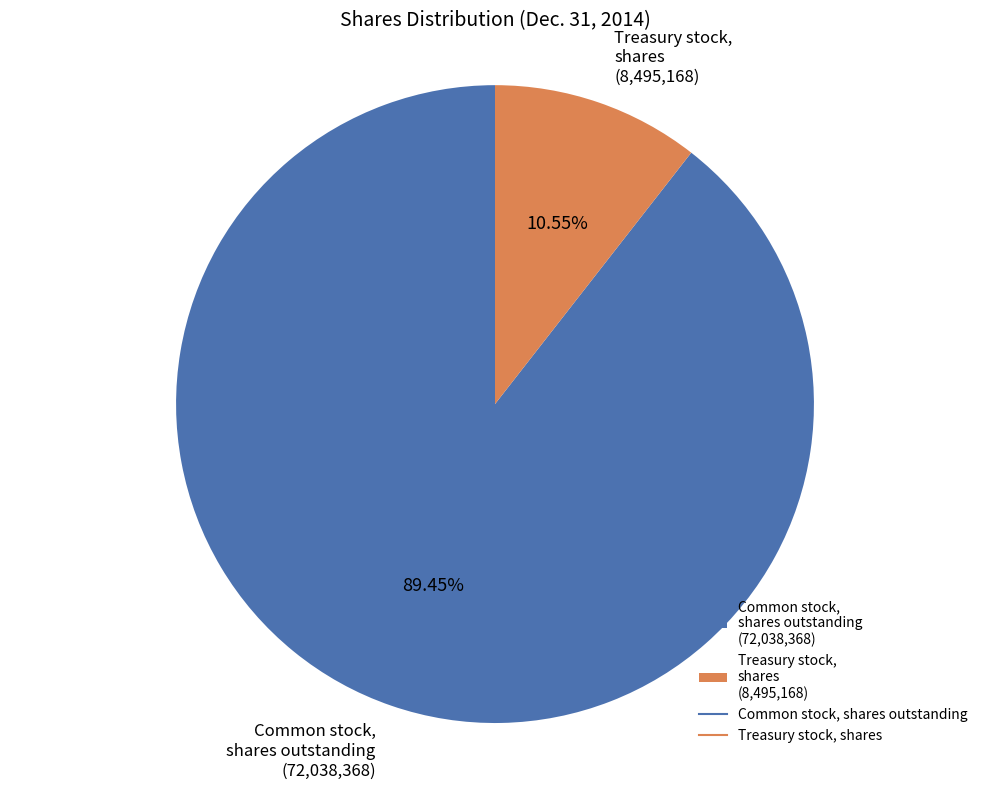

Do Common stock, shares outstanding and Treasury stock, shares together represent more than half of the pie?

Yes